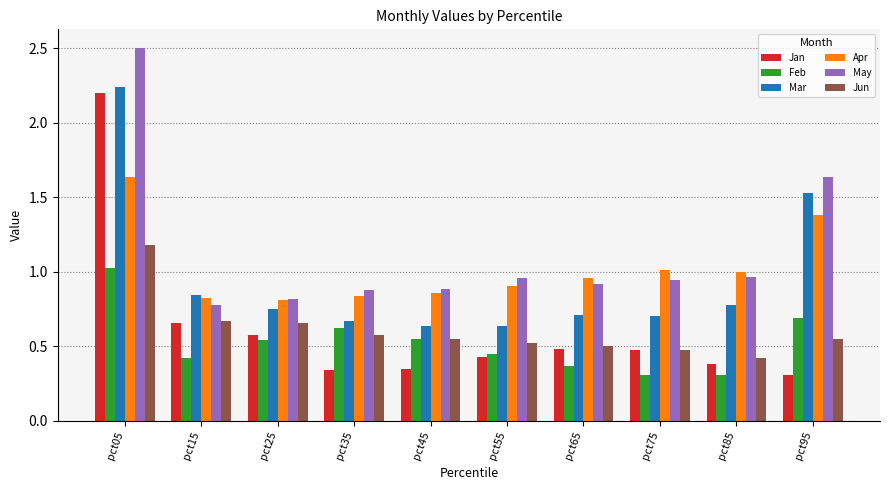

What is the sum of the Feb values at pct25 and pct95?

1.2